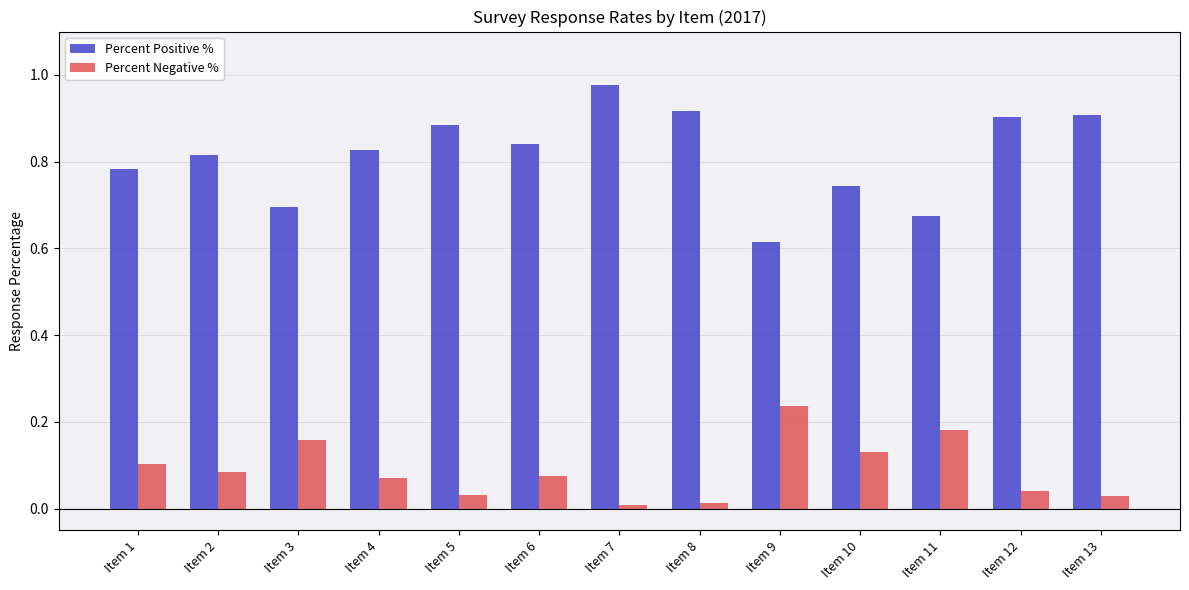

Is it true that Percent Negative % equals 0.0 at Item 13?

True